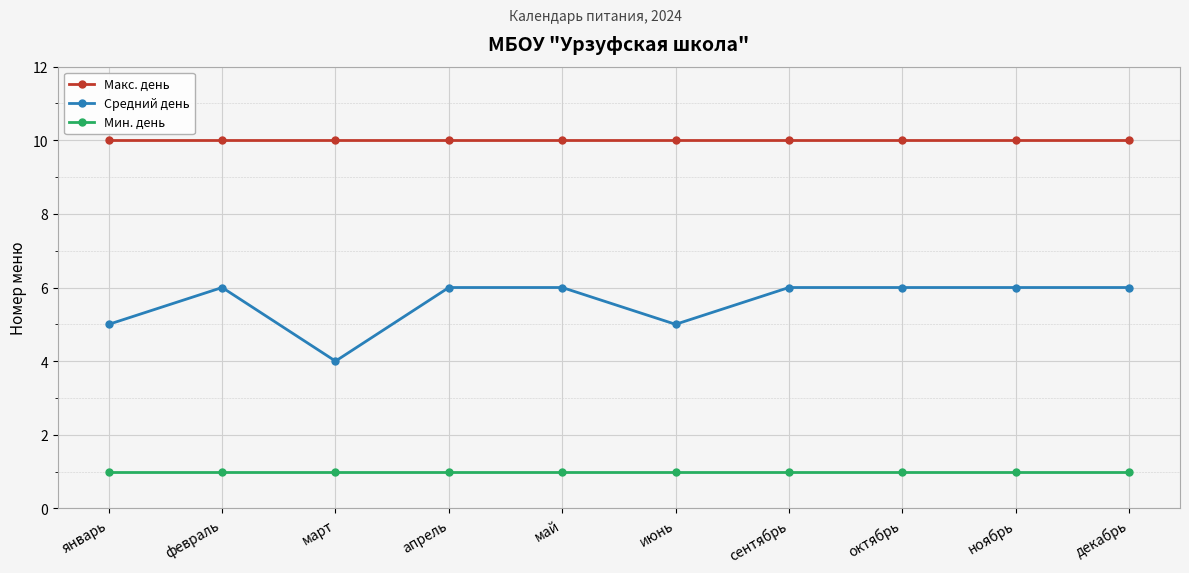

At which category does Средний день reach its first local valley?

март